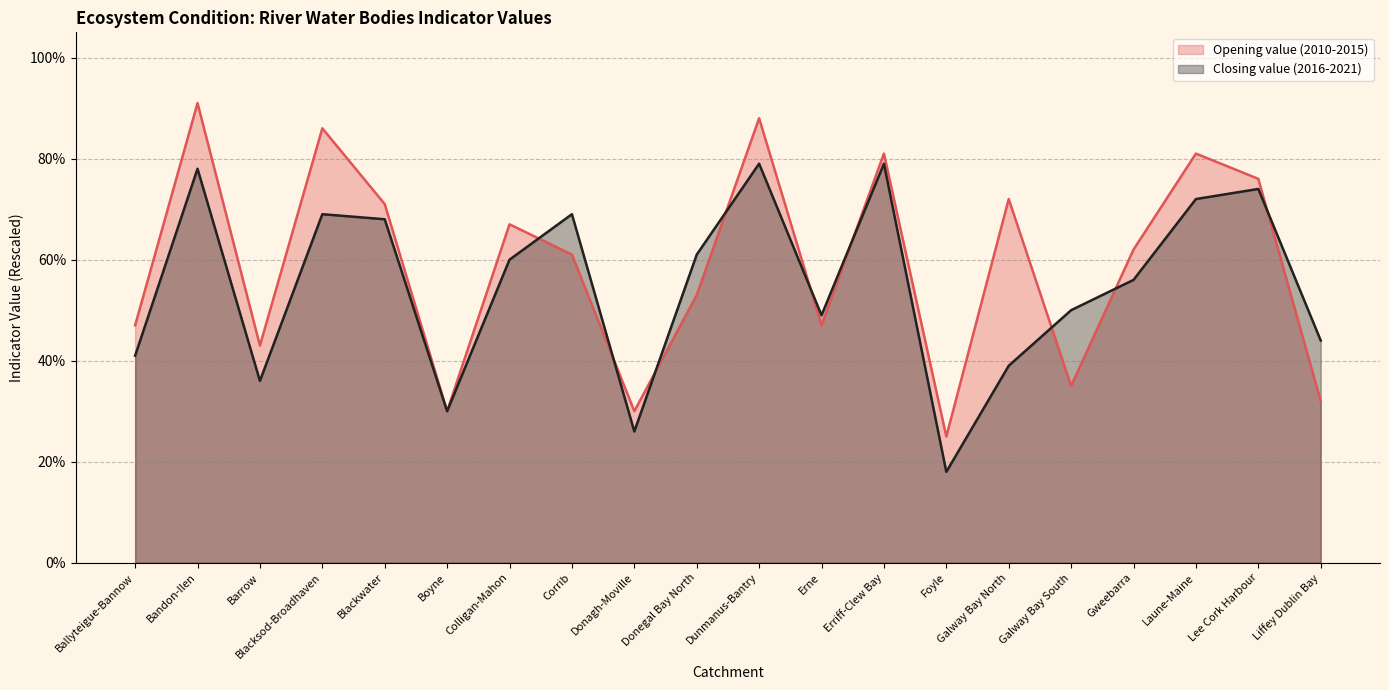

Which label corresponds to the smallest value in the chart?

Foyle